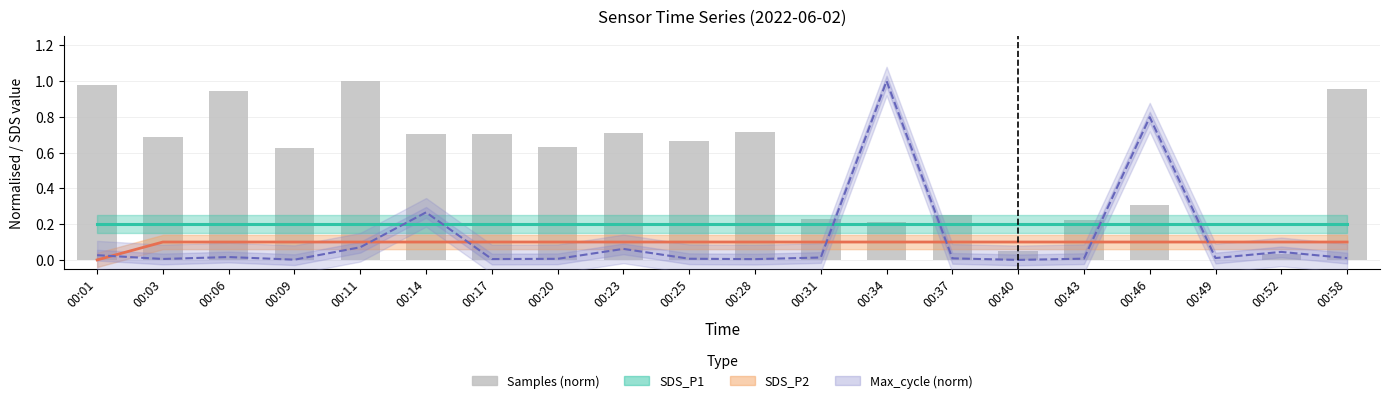

Are the bars grouped side by side (vs. stacked)?

No